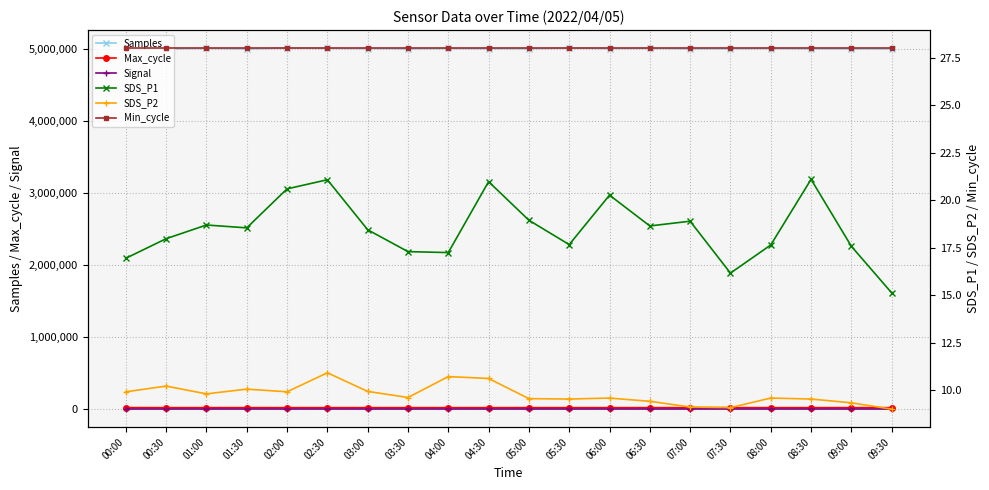

Count the number of categories in the chart.

20